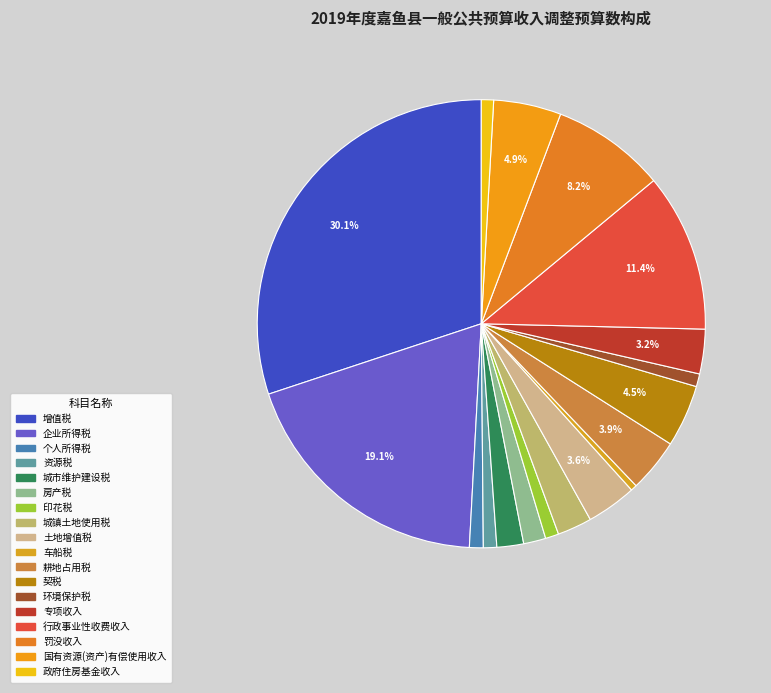

To the nearest percent, what is the difference between the 企业所得税 and 专项收入 slice percentages?

16%